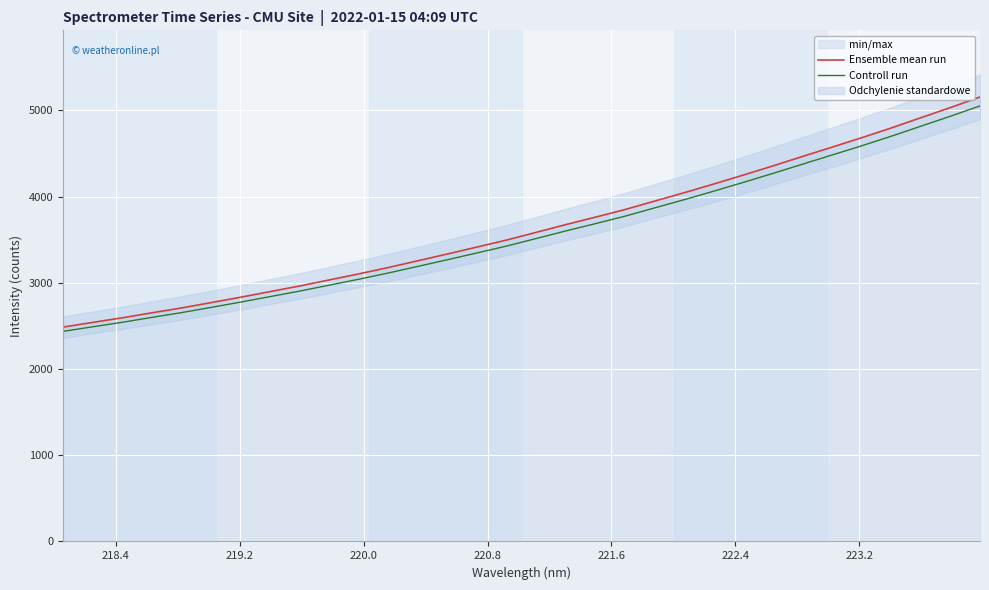

What is the minimum value for Ensemble mean run?

2486.0